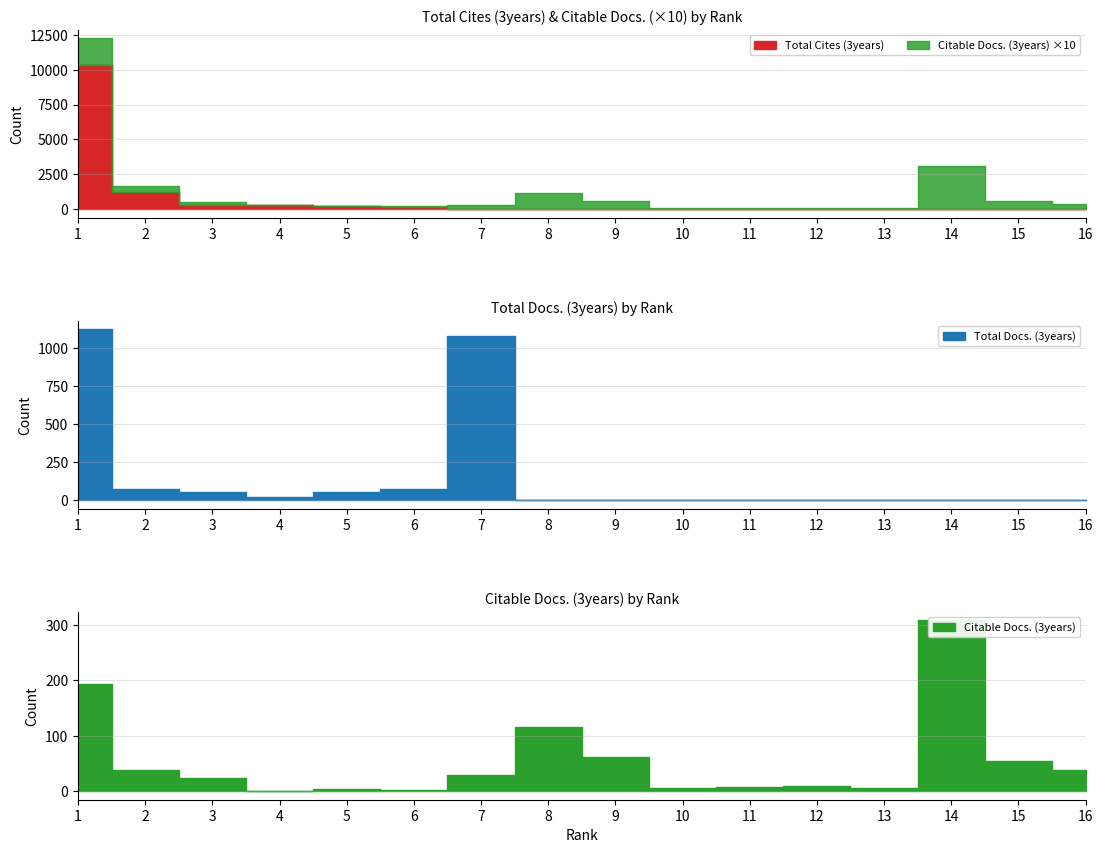

Reading right to left, list all the values displayed in this chart.

Total Cites (3years): 0	0	0	0	0	0	0	0	0	13	172	210	252	278	1238	10337
Citable Docs. (3years): 38	54	308	5	9	7	6	61	115	30	3	4	1	23	39	193
Total Docs. (3years): 0	0	0	0	0	0	0	0	0	1074	74	51	19	55	76	1120